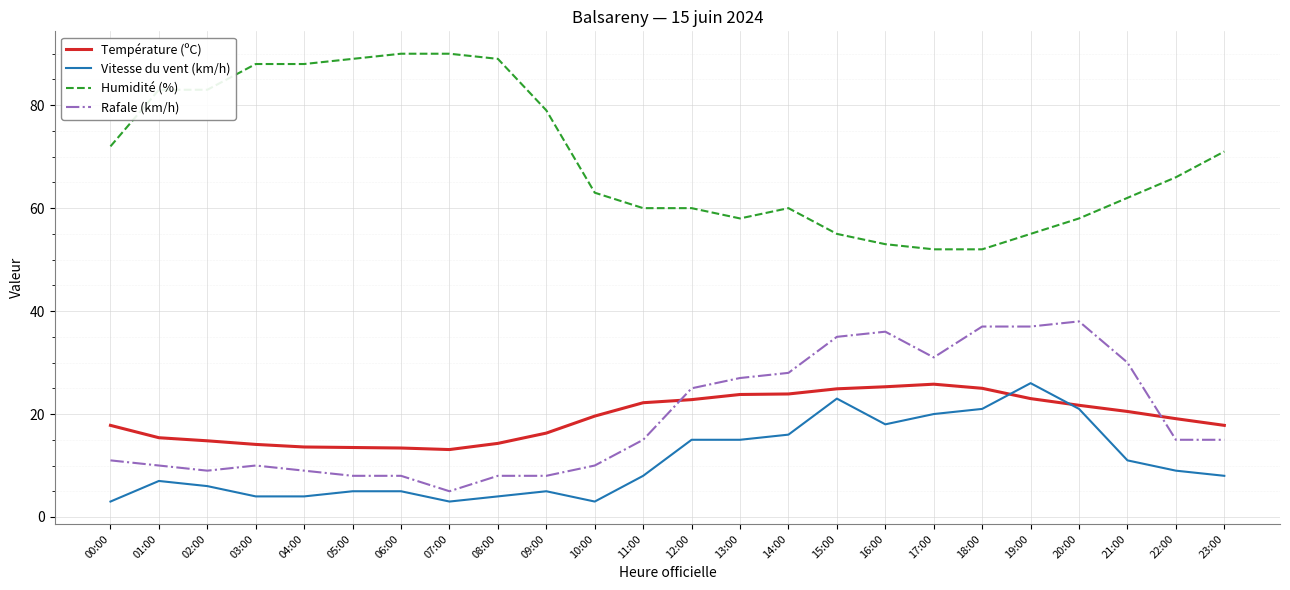

The value of Rafale (km/h) at 01:00 is 13.3. True or false?

False